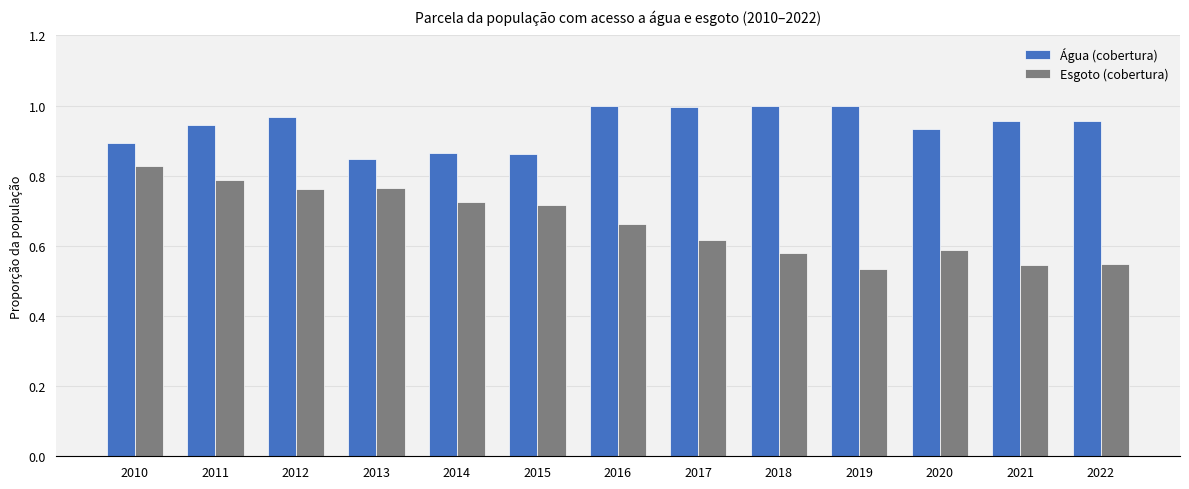

Which series changed the most between 2011 and 2019?

Esgoto (cobertura)